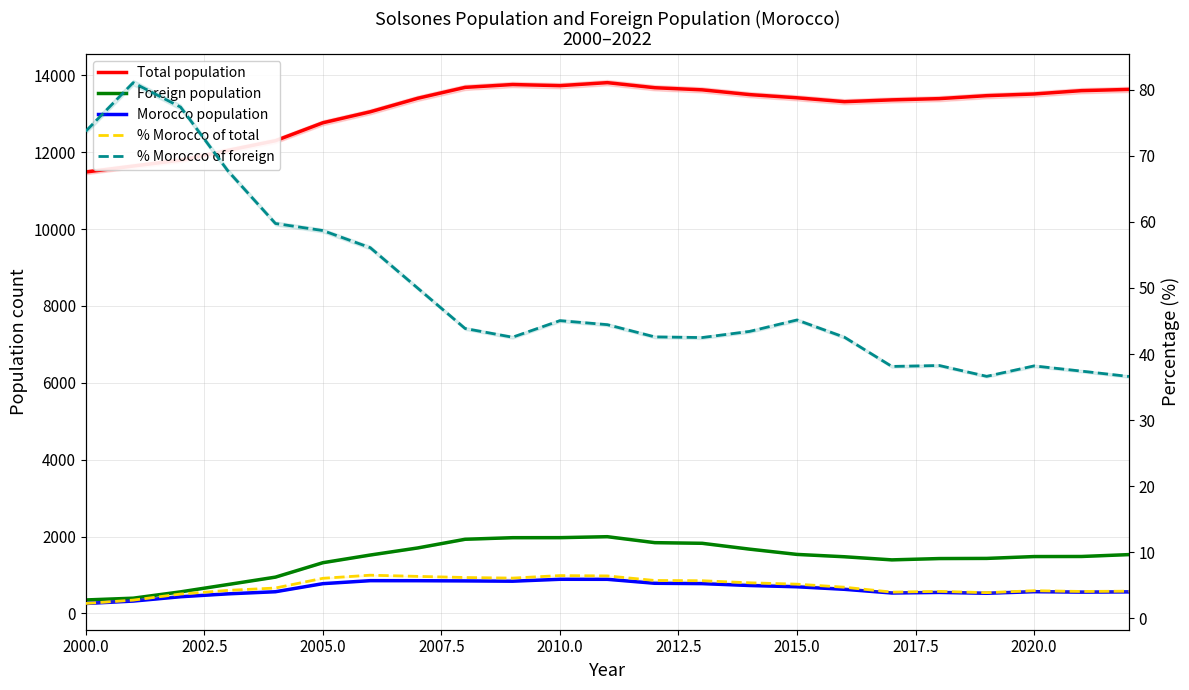

Which category has the lowest value in the Total population series?

2000.0